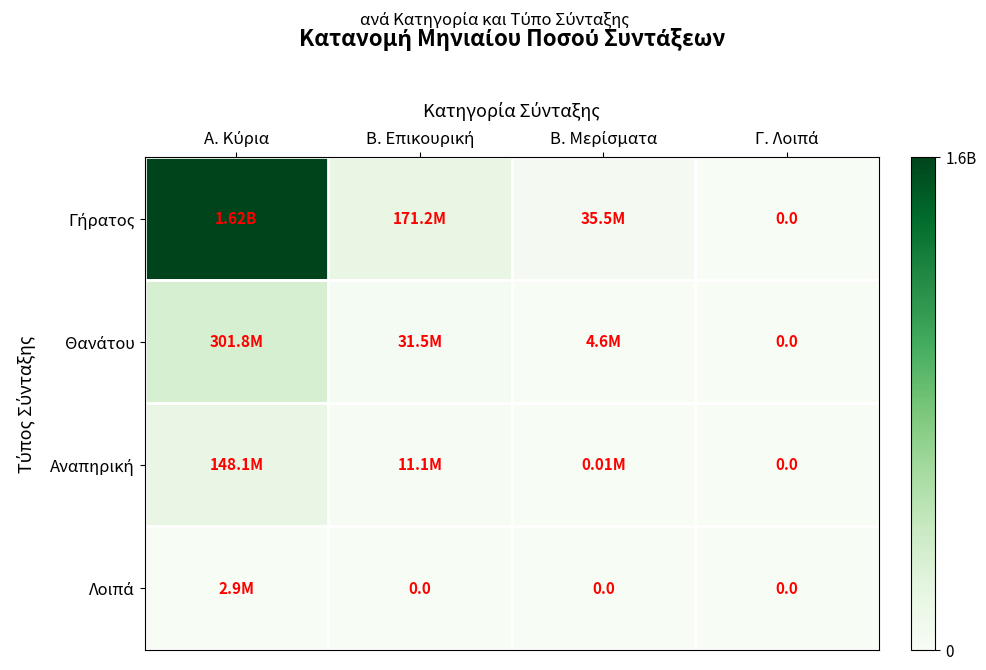

Rank the categories by Γήρατος value from highest to lowest.

Α. Κύρια, Β. Επικουρική, Β. Μερίσματα, Γ. Λοιπά